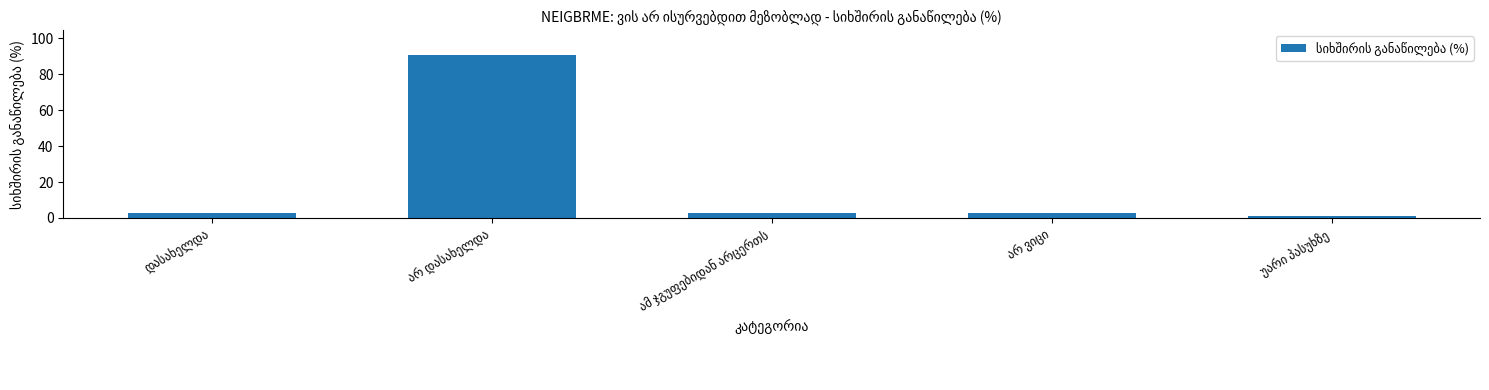

What is the greatest value displayed?

91